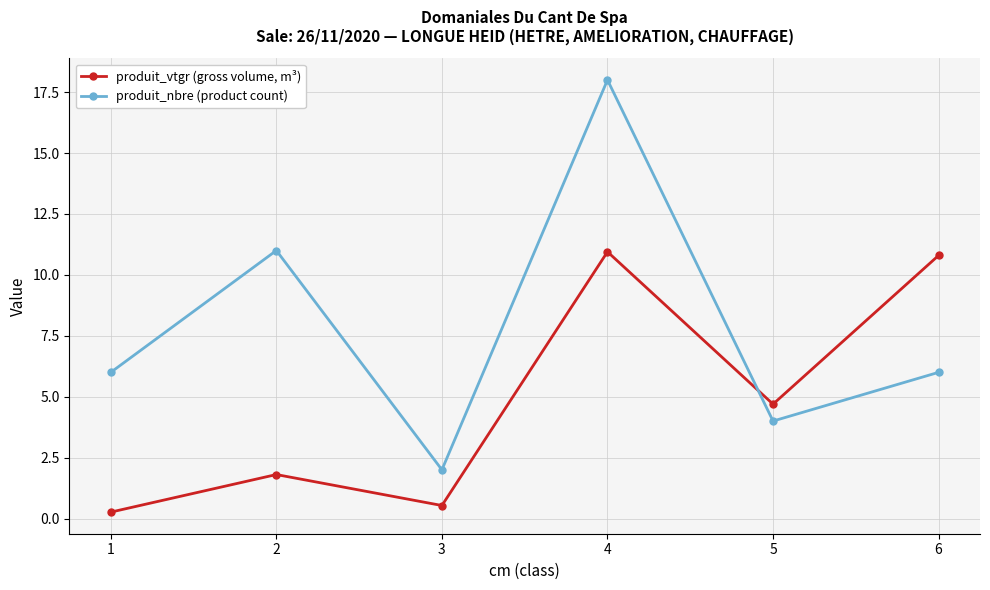

List the series in order of their peak value, highest first.

produit_nbre (product count), produit_vtgr (gross volume, m³)